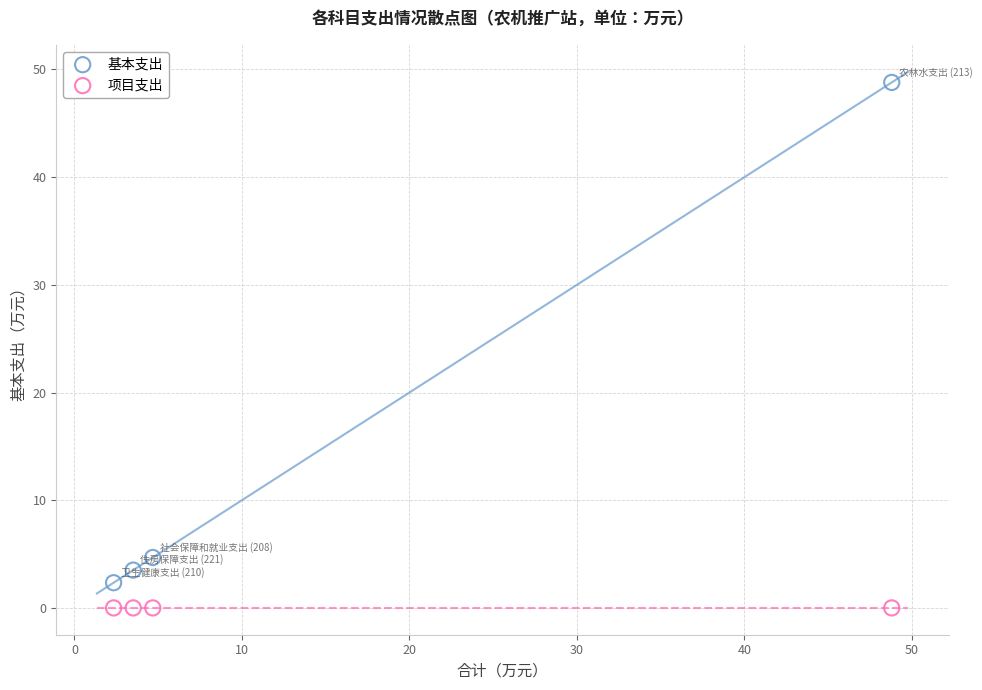

Which series contains the highest Y value?

基本支出